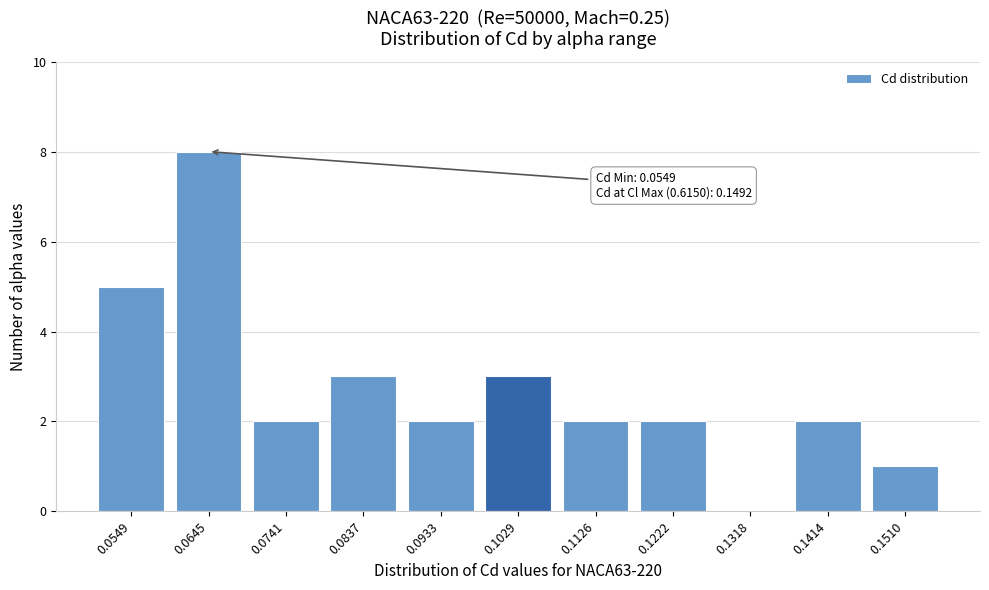

Reading left to right, what are all the values shown in this chart?

0.0549=5	0.0645=8	0.0741=2	0.0837=3	0.0933=2	0.1029=3	0.1126=2	0.1222=2	0.1318=0	0.1414=2	0.1510=1